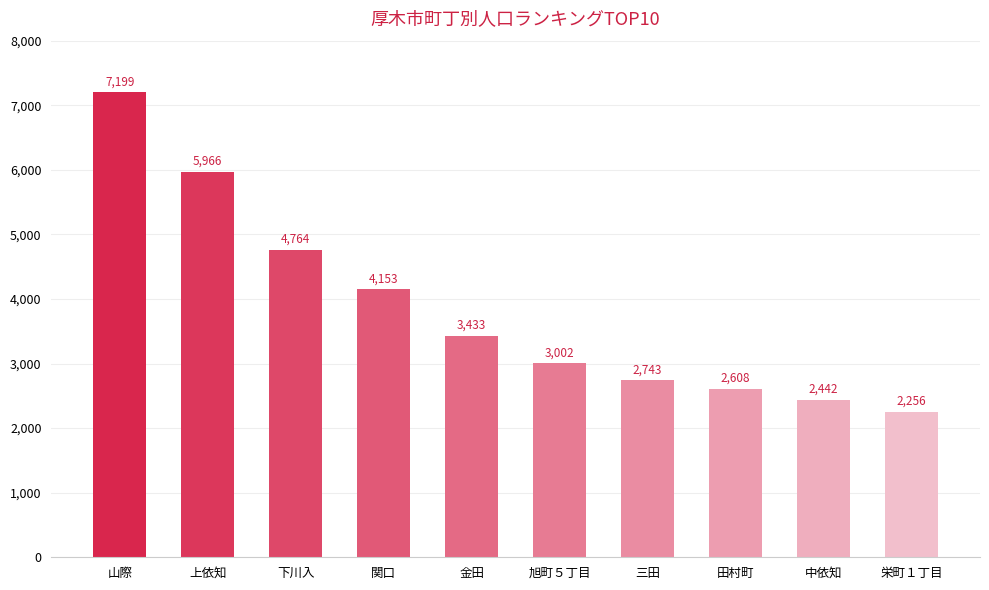

The chart shows a value of 2743 at 三田. True or false?

True